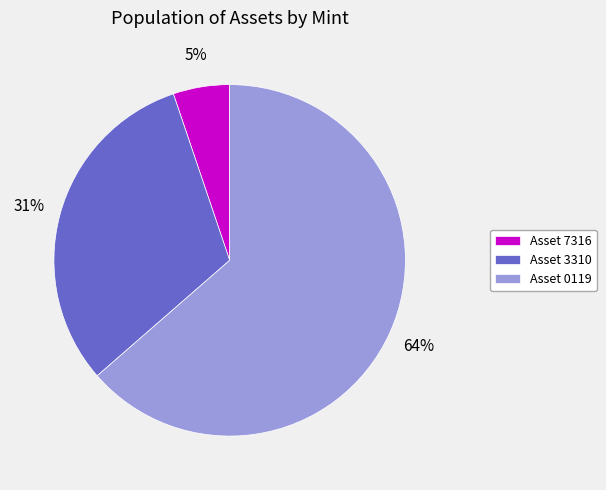

Is it true that Asset 0119 is 50% of the pie?

False